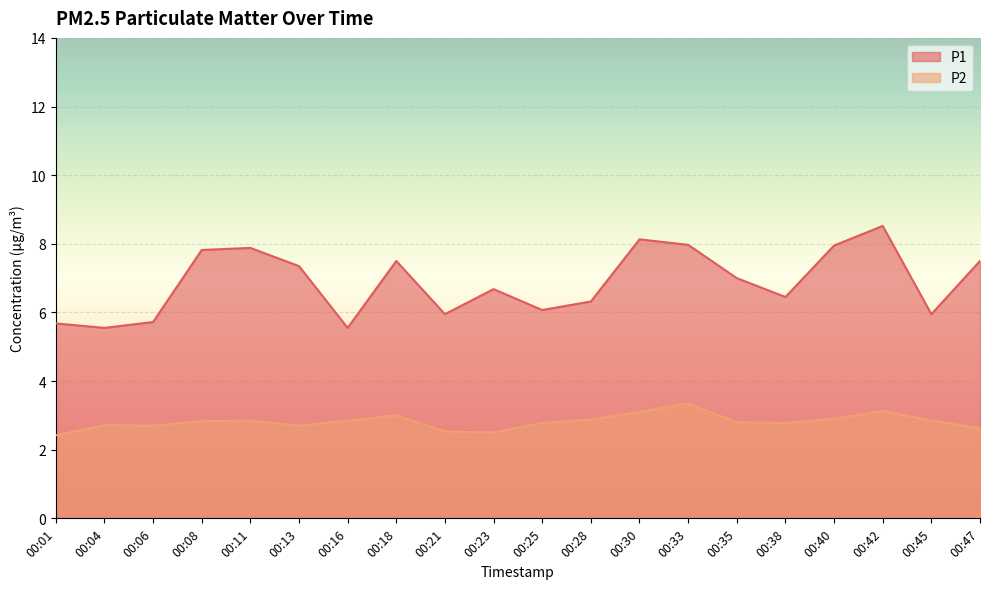

Reading left to right, extract all data points from this chart.

P1: 5.7	5.5	5.7	7.8	7.9	7.3	5.5	7.5	6.0	6.7	6.1	6.3	8.1	8.0	7.0	6.5	8.0	8.5	6.0	7.5
P2: 2.4	2.7	2.7	2.8	2.9	2.7	2.9	3.0	2.5	2.5	2.8	2.9	3.1	3.4	2.8	2.8	2.9	3.1	2.9	2.6